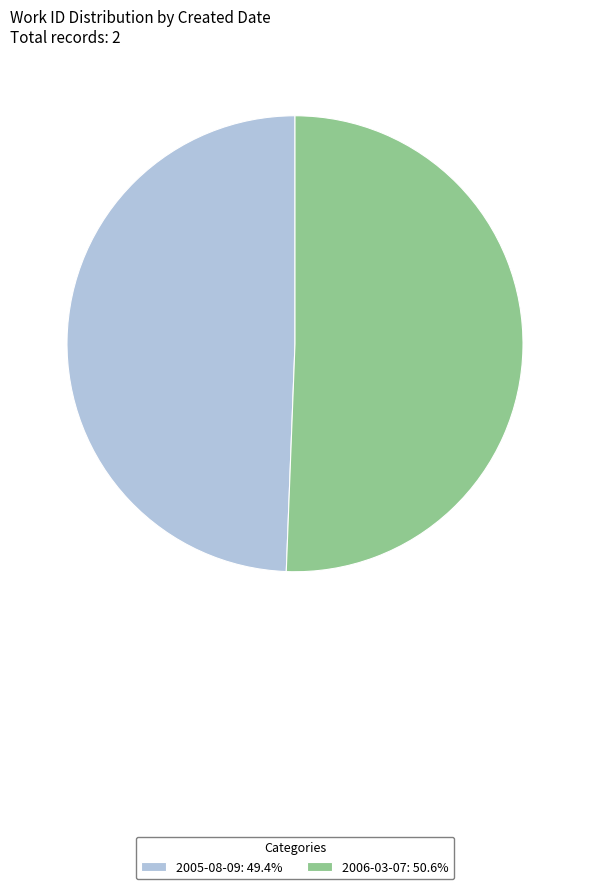

Is it true that 2006-03-07 is 51% of the pie?

True